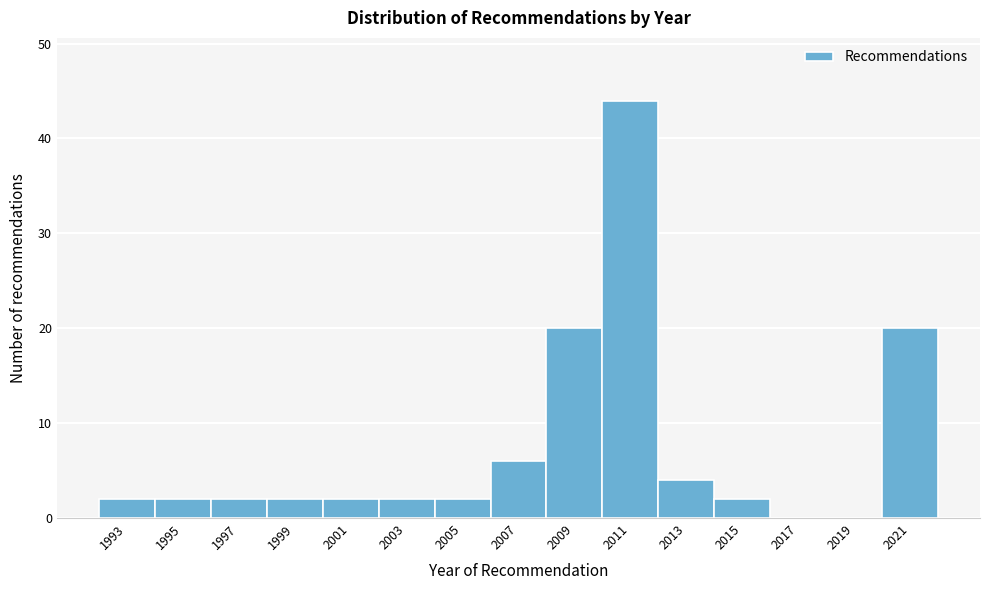

Reading right to left, extract all data points from this chart.

2021=20	2019=0	2017=0	2015=2	2013=4	2011=44	2009=20	2007=6	2005=2	2003=2	2001=2	1999=2	1997=2	1995=2	1993=2